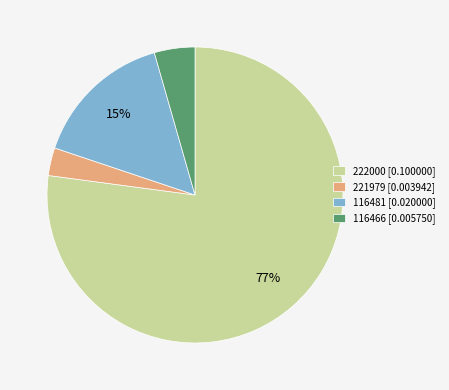

To the nearest percent, what is the average slice percentage?

25%